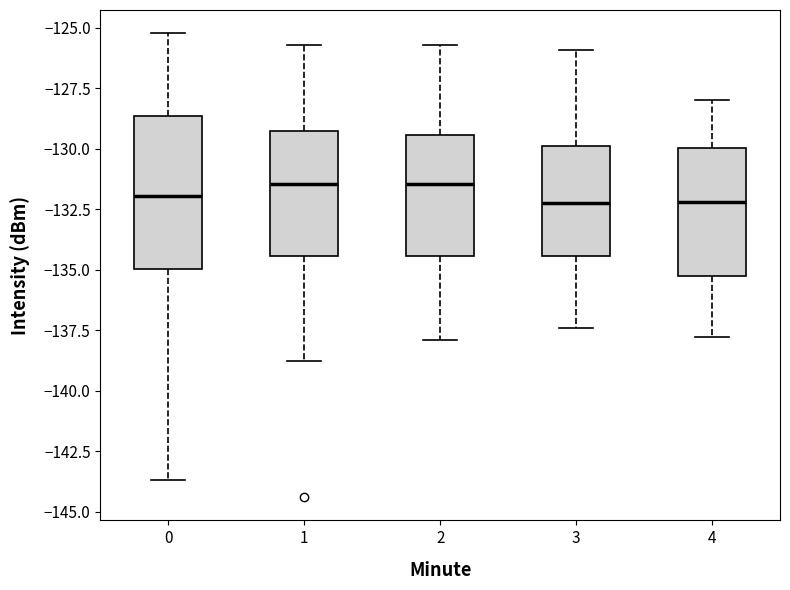

Reading left to right, read every box against the y-axis: the position of its median line, the range the box covers, and the ends of its whiskers. The values are not printed on the chart, so give them approximately, as read against the axis.

0: median -132.0, box -135.0 to -128.5, whiskers -143.5 to -125.0
1: median -131.5, box -134.5 to -129.5, whiskers -139.0 to -125.5
2: median -131.5, box -134.5 to -129.5, whiskers -138.0 to -125.5
3: median -132.0, box -134.5 to -130.0, whiskers -137.5 to -126.0
4: median -132.0, box -135.5 to -130.0, whiskers -138.0 to -128.0